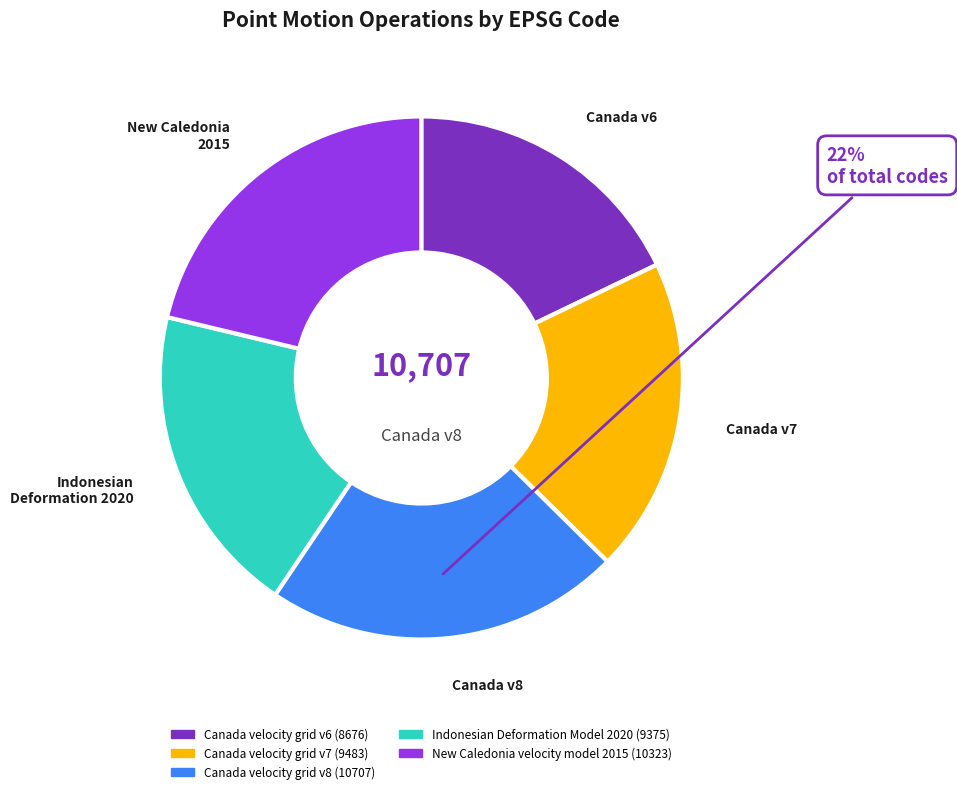

Is Indonesian Deformation Model 2020 the majority of the pie?

No